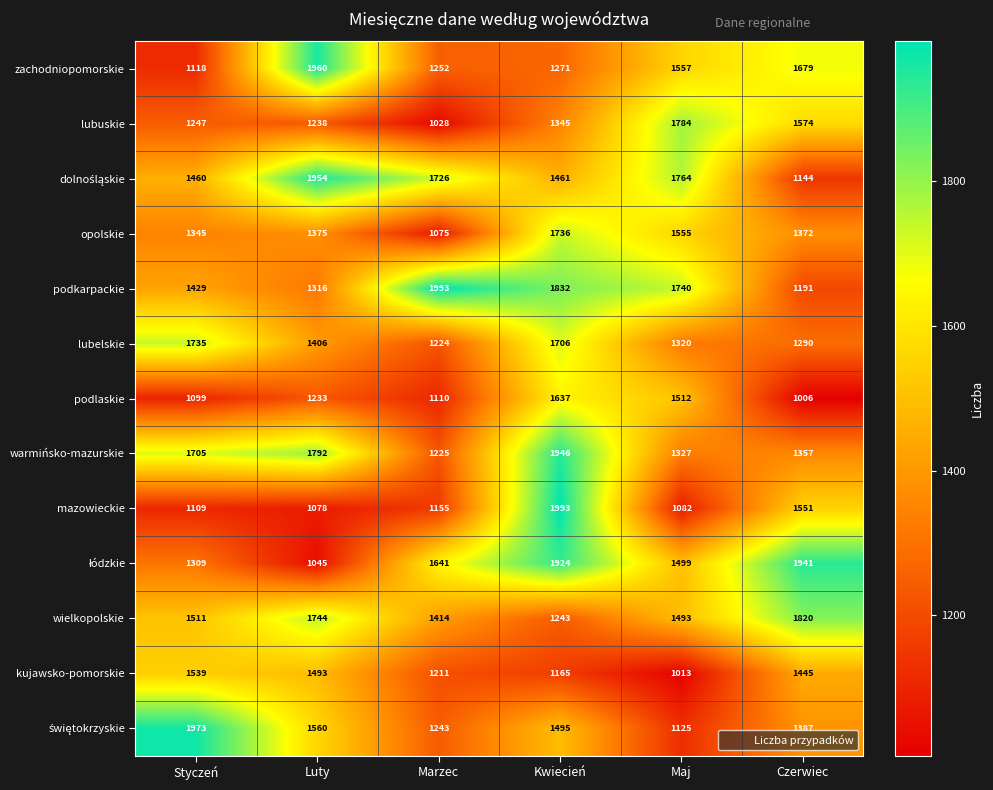

Between Luty and Kwiecień, which series saw the biggest shift?

mazowieckie